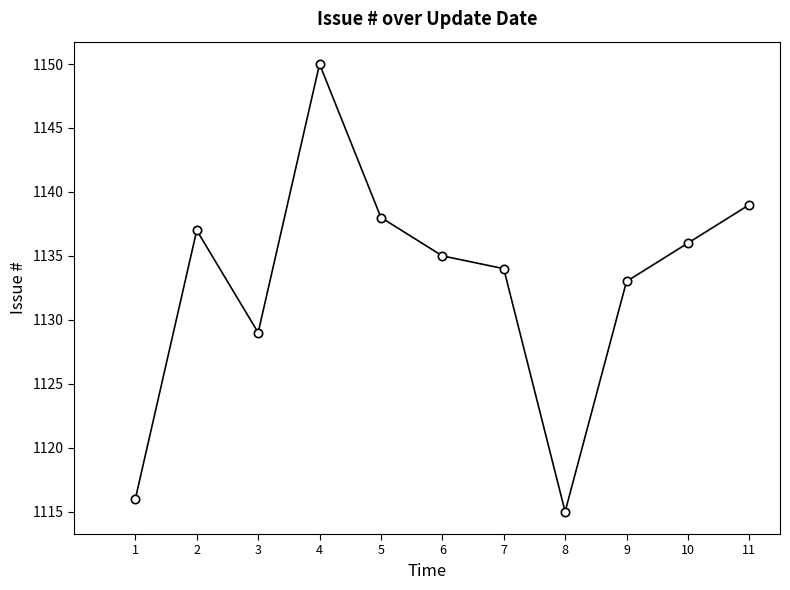

Between 2 and 11, which is larger?

11